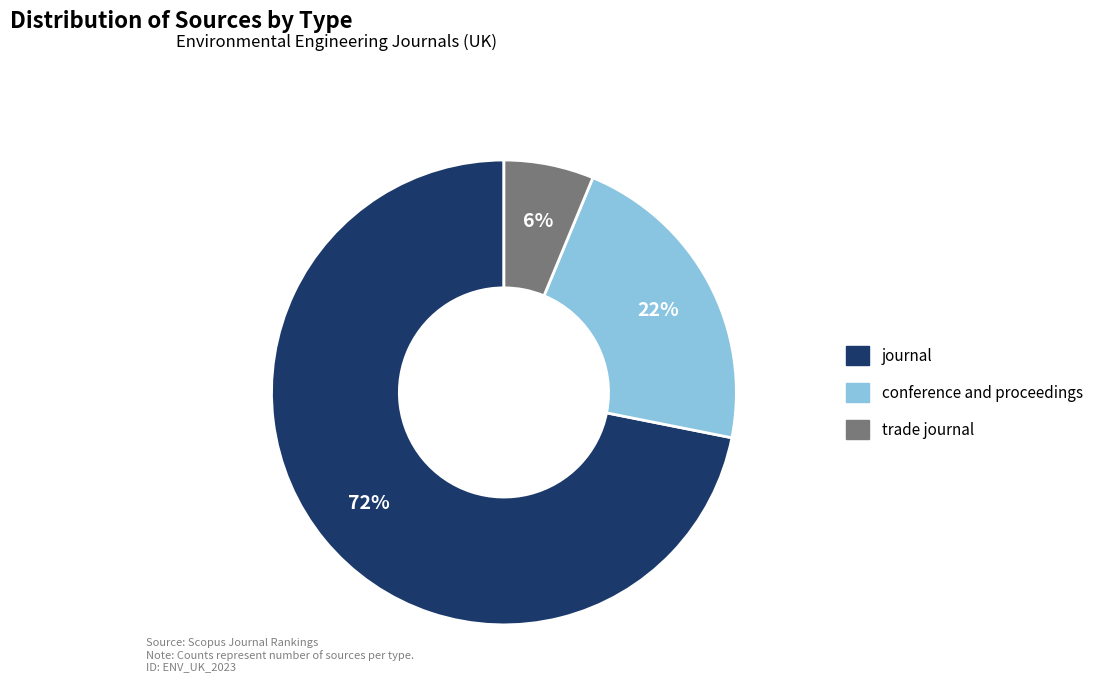

Which category has the smallest portion of the pie?

trade journal